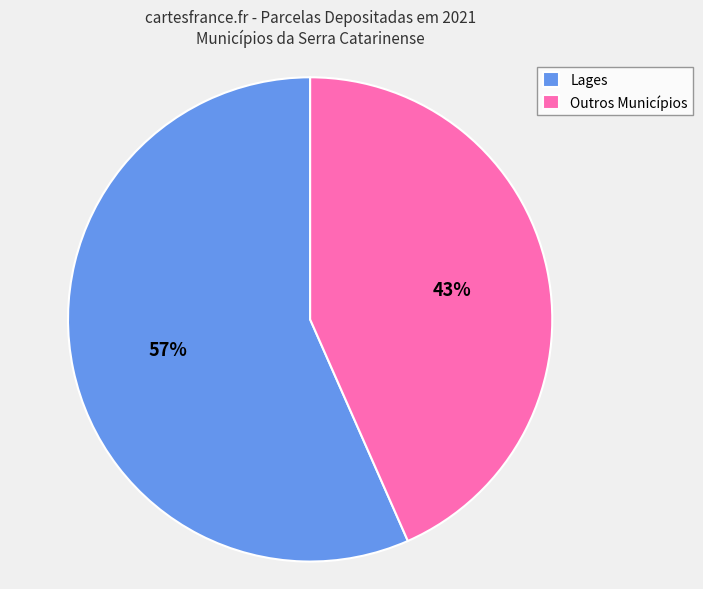

What percentage is the Lages slice, to the nearest percent?

57%